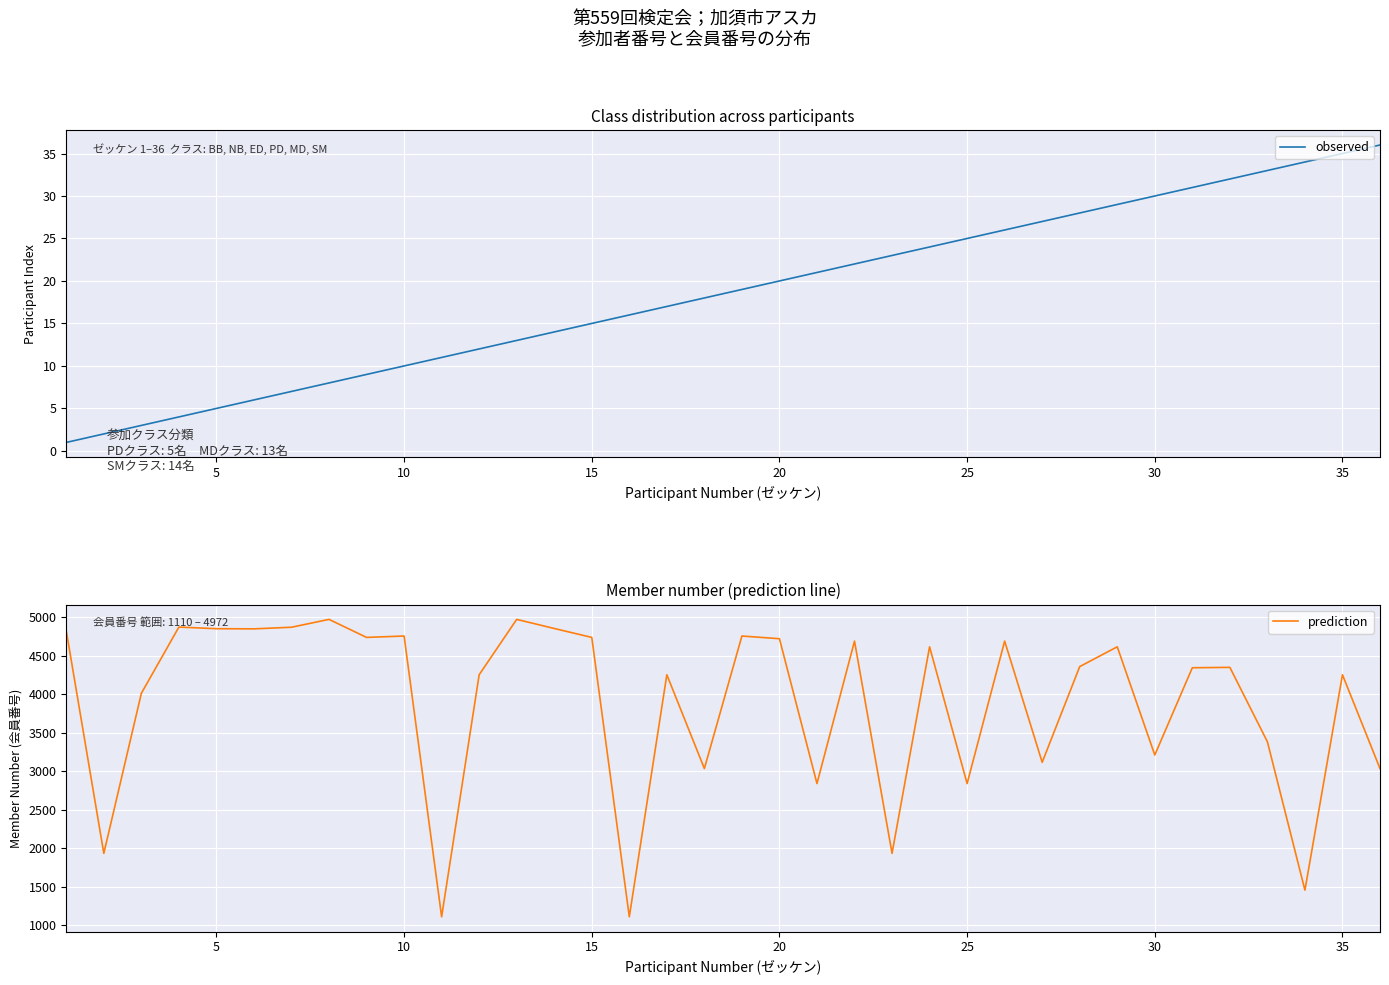

How many lines are shown in the chart?

2